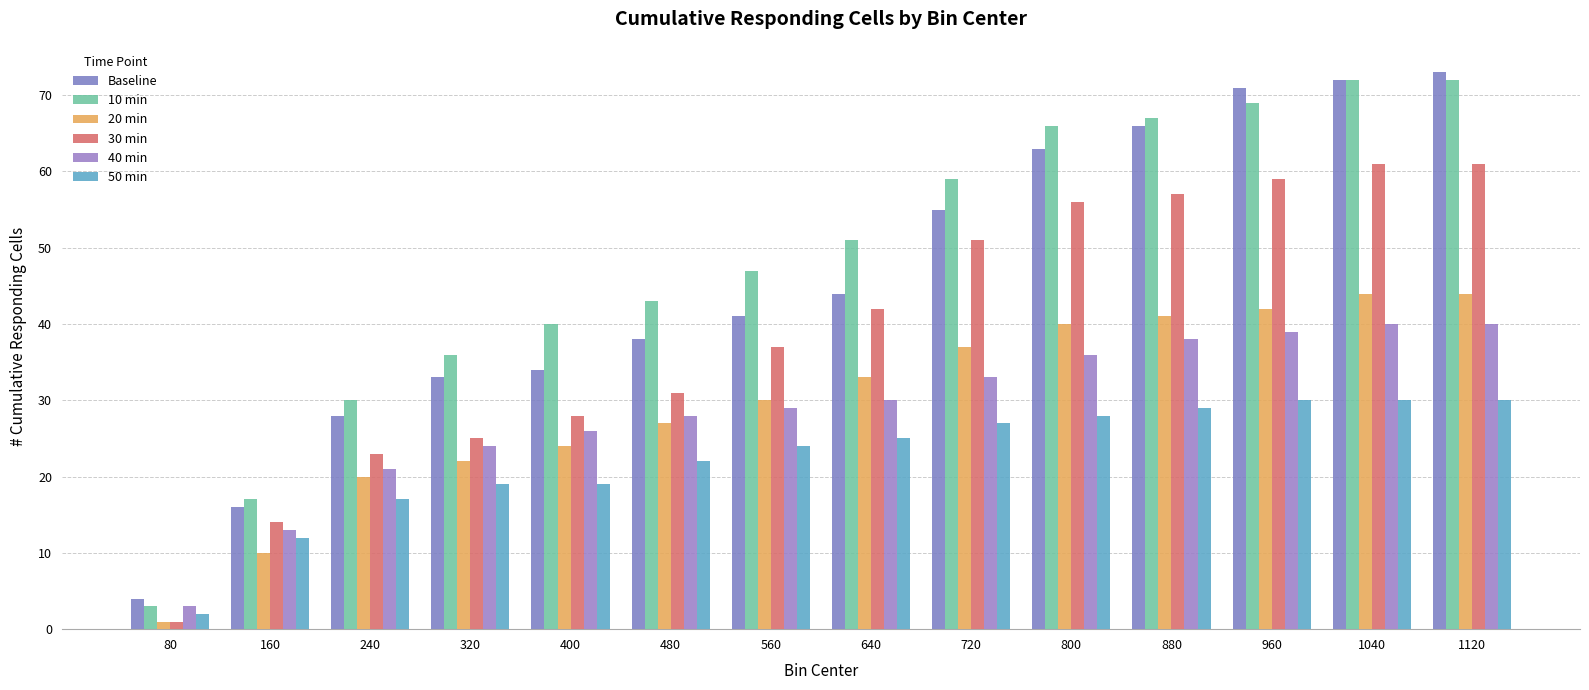

Which category has the lowest value in the 50 min series?

80